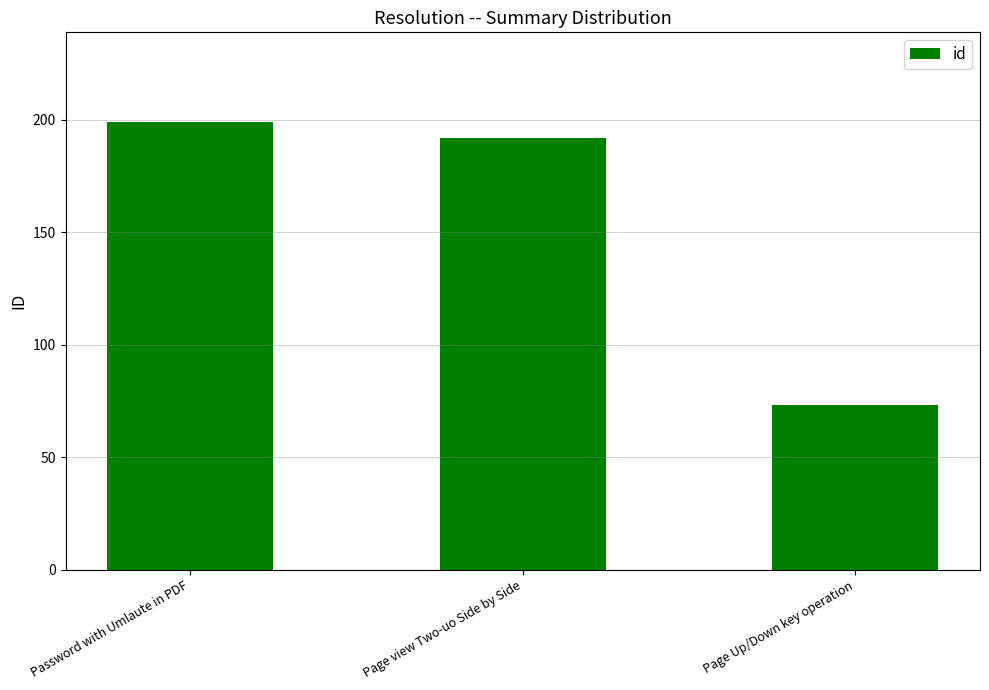

What is the label of the 3rd bar from the right?

Password with Umlaute in PDF